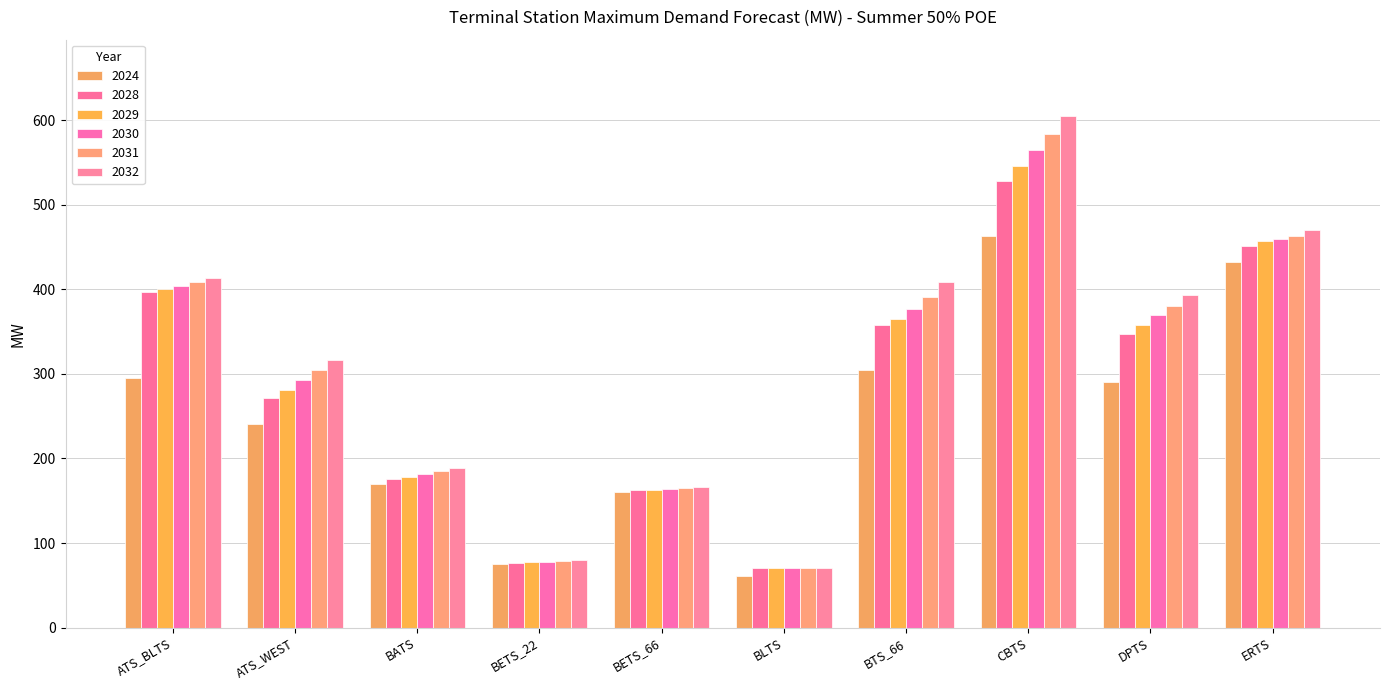

What position from the left is ATS_WEST?

2